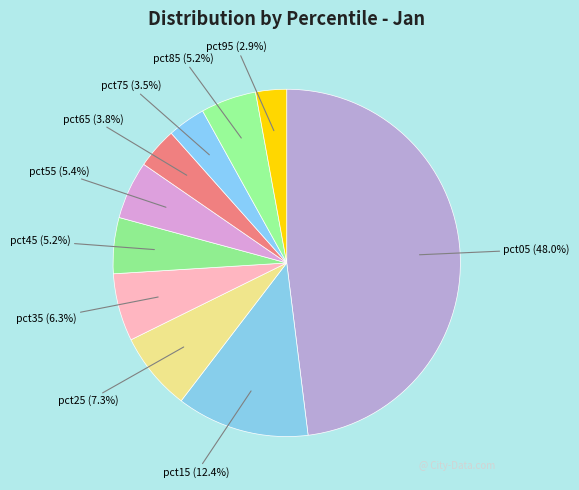

To the nearest percent, what is the difference between the largest and smallest slice percentages?

45%